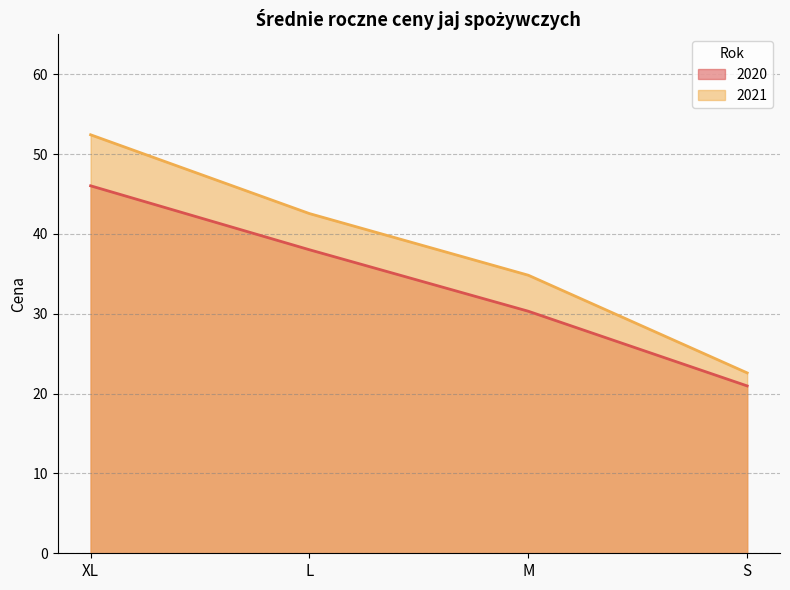

What value does the 2021 series have at L?

42.5